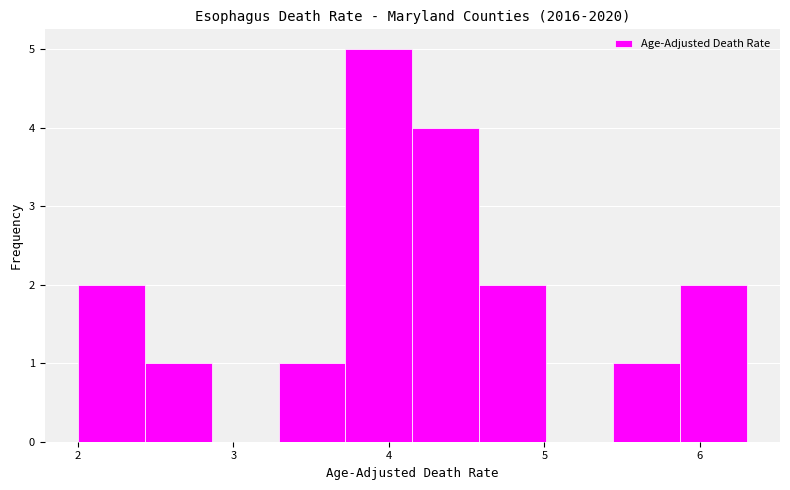

Reading left to right, list every bar in this chart as the range it spans on the x-axis followed by its height. Neither the bar edges nor the heights are printed on the chart, so give them approximately, as read against the axes.

2.00 to 2.43: 2
2.43 to 2.86: 1
2.86 to 3.29: 0
3.29 to 3.72: 1
3.72 to 4.15: 5
4.15 to 4.58: 4
4.58 to 5.01: 2
5.01 to 5.44: 0
5.44 to 5.87: 1
5.87 to 6.30: 2